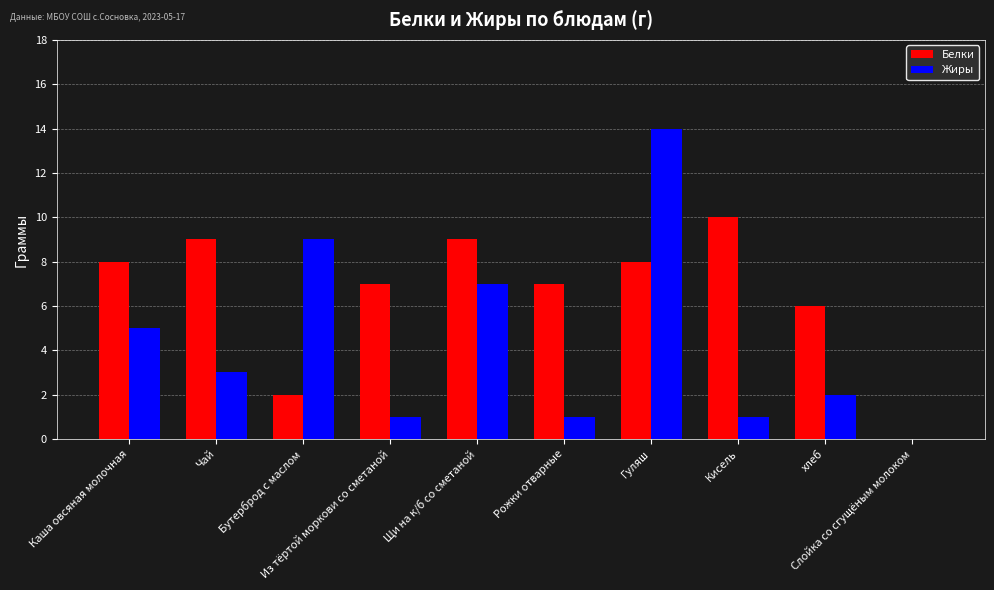

Between Щи на к/б со сметаной and Кисель, which series saw the biggest shift?

Жиры